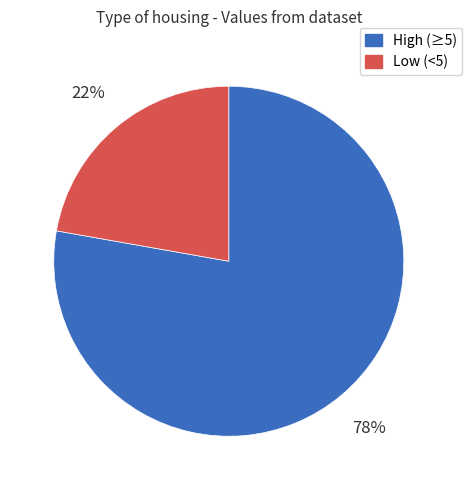

To the nearest percent, what is the difference between the largest and smallest slice percentages?

56%